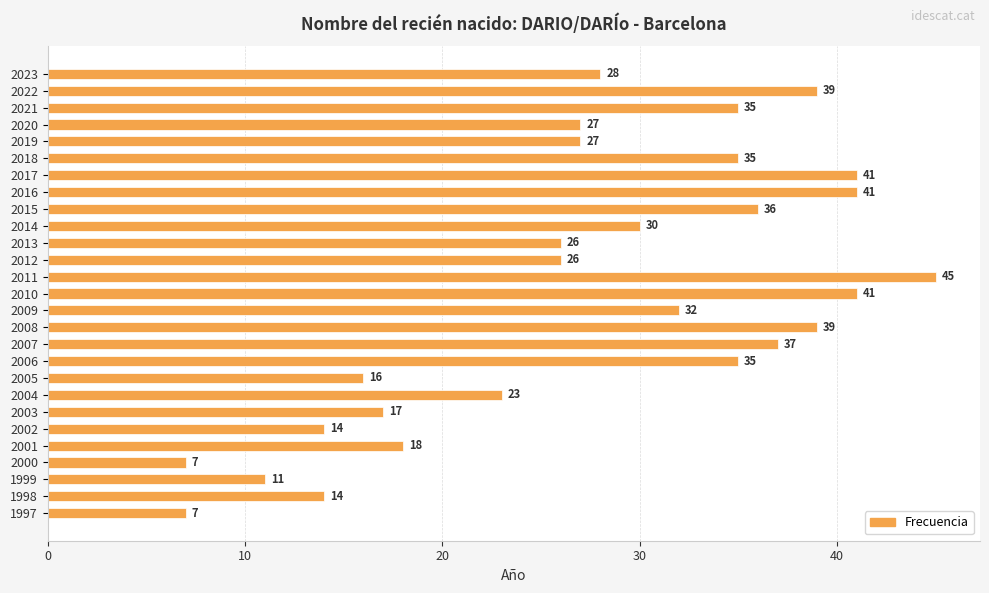

What is the ratio of the value at 2023 to the value at 2006?

0.8